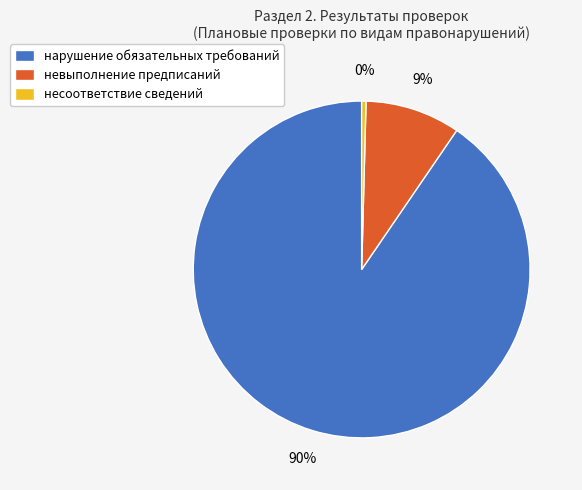

What is the majority slice?

нарушение обязательных требований